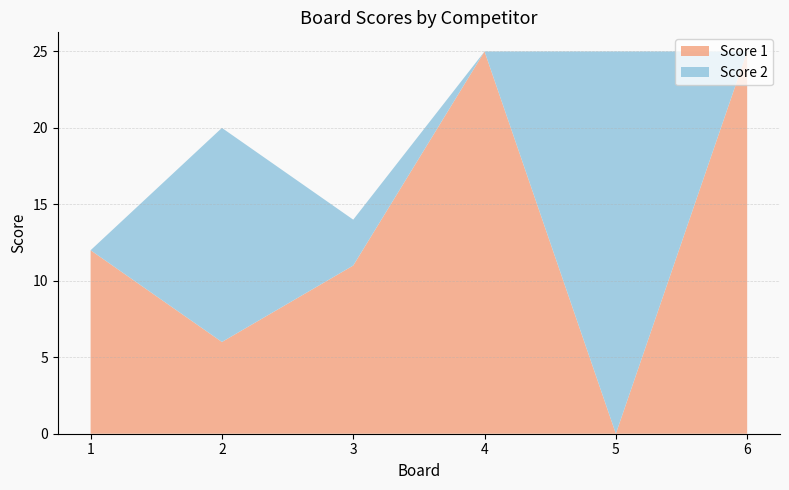

Reading right to left, extract all data points from this chart.

Score 1: 6=25	5=0	4=25	3=11	2=6	1=12
Score 2: 6=0	5=25	4=0	3=3	2=14	1=0